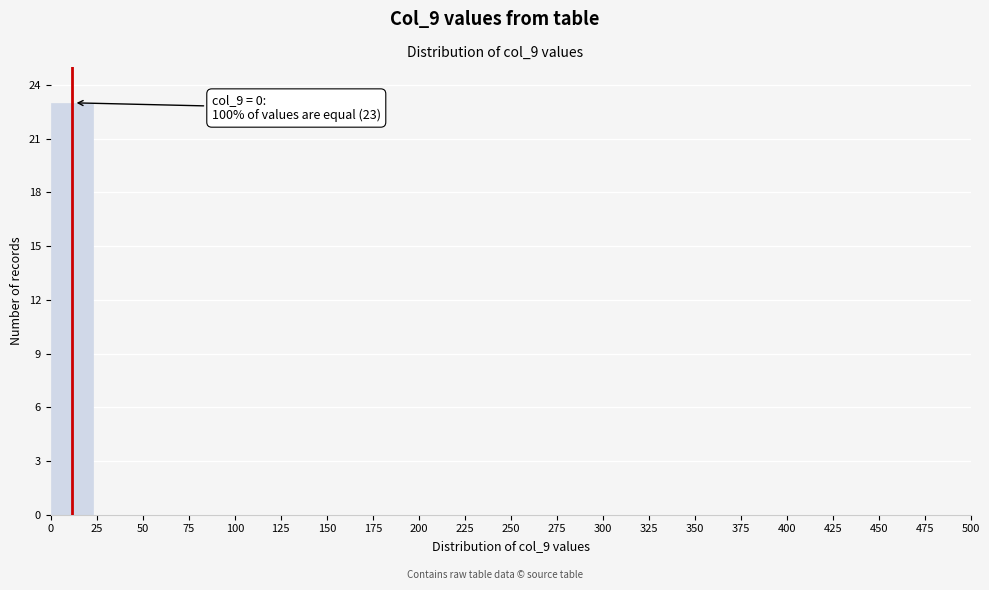

Over which range of the x-axis is the bar tallest?

0 to 25